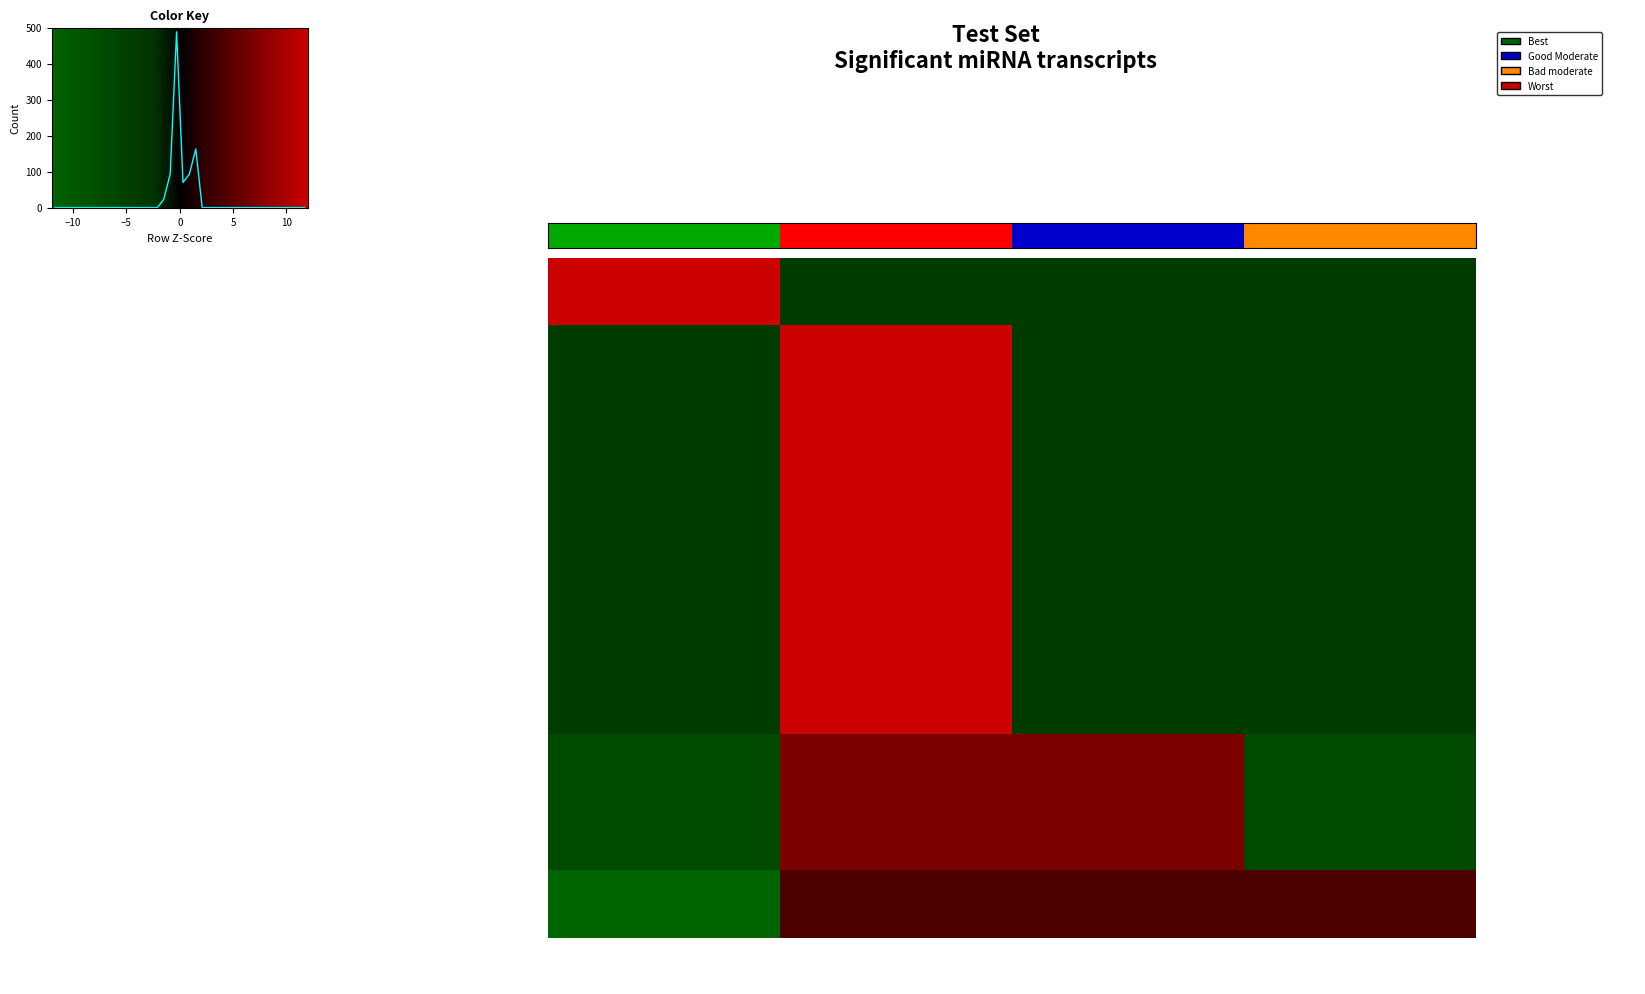

The MIR210 series shows -0.4 at Mirecords. True or false?

False